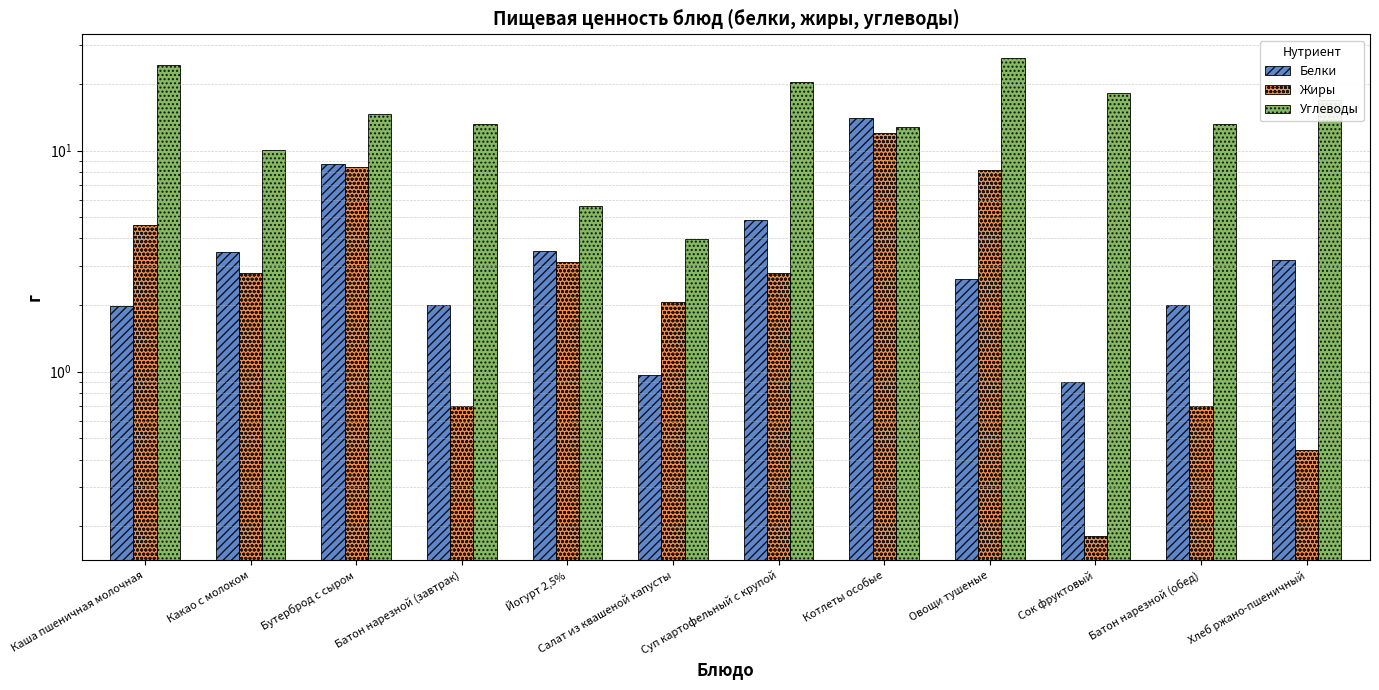

Count the number of categories in the chart.

12